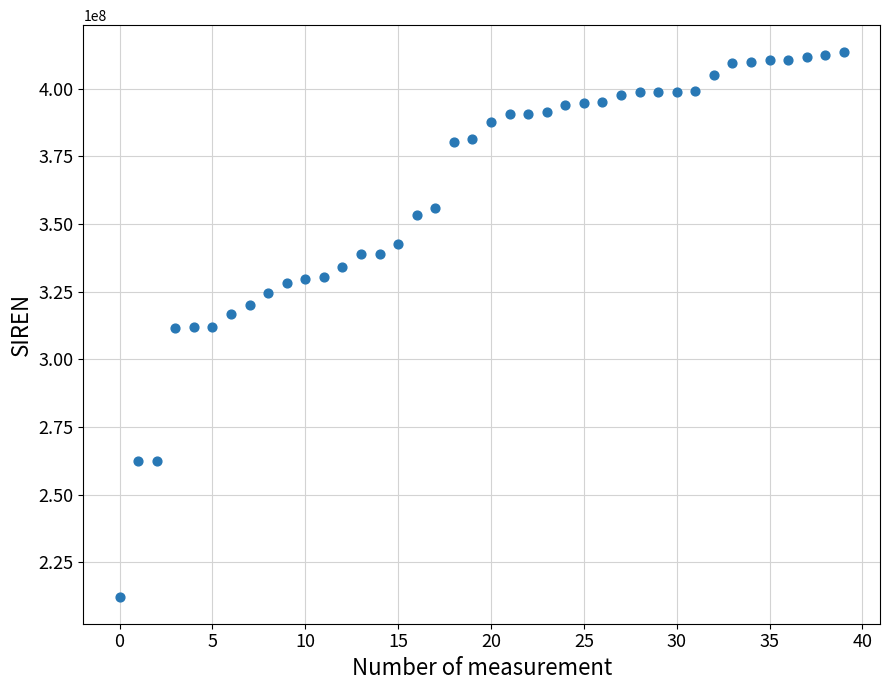

What is the range of Y values (max minus min)?

201098882